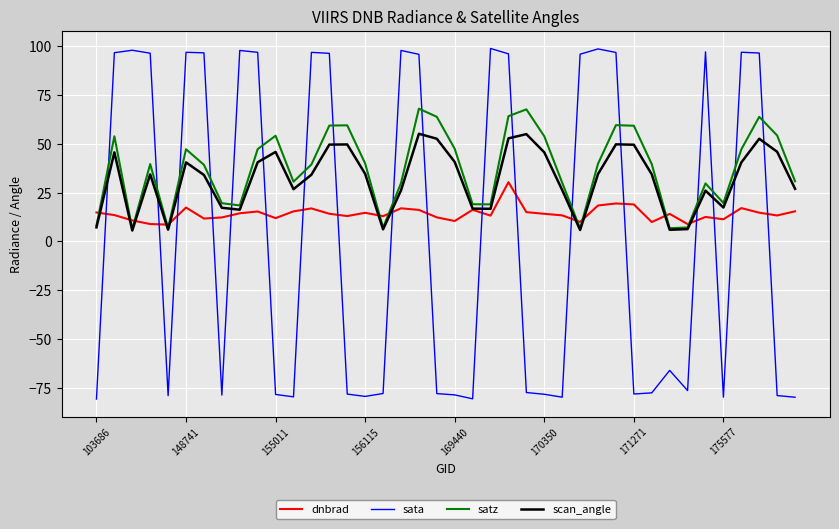

Rank the series by their average value, from lowest to highest.

sata, dnbrad, scan_angle, satz